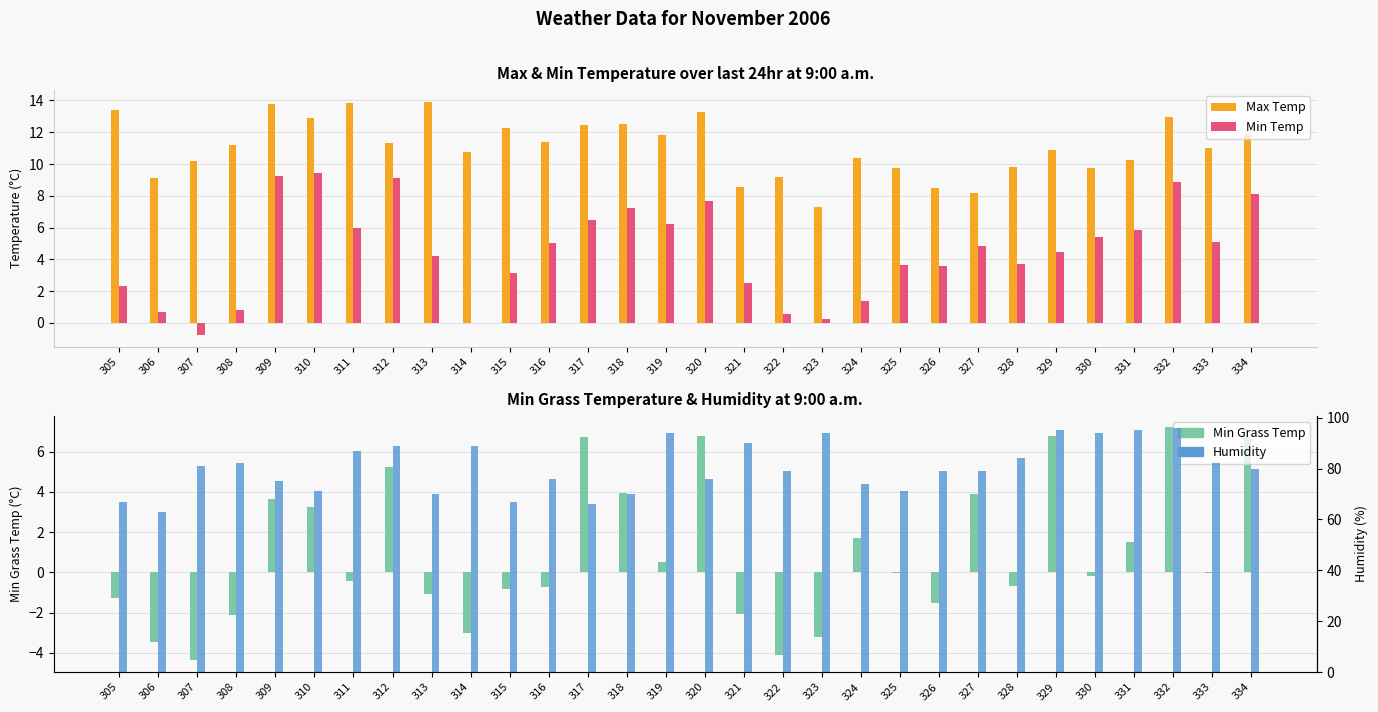

Reading left to right, transcribe all the data shown in this chart.

Max Temp: 13.4	9.2	10.2	11.2	13.8	12.9	13.8	11.3	13.9	10.8	12.3	11.4	12.4	12.6	11.8	13.3	8.5	9.2	7.3	10.4	9.7	8.5	8.2	9.8	10.9	9.7	10.3	12.9	11.0	11.9
Min Temp: 2.3	0.7	-0.8	0.8	9.2	9.4	6.0	9.1	4.2	-0.0	3.1	5.0	6.5	7.3	6.2	7.7	2.5	0.6	0.2	1.4	3.6	3.6	4.8	3.7	4.4	5.4	5.8	8.9	5.1	8.1
Min Grass Temp: -1.3	-3.5	-4.4	-2.1	3.6	3.2	-0.4	5.2	-1.1	-3.0	-0.8	-0.7	6.7	3.9	0.5	6.8	-2.1	-4.1	-3.2	1.7	-0.1	-1.5	3.9	-0.7	6.8	-0.2	1.5	7.2	-0.1	6.7
Humidity: 67.0	63.0	81.0	82.0	75.0	71.0	87.0	89.0	70.0	89.0	67.0	76.0	66.0	70.0	94.0	76.0	90.0	79.0	94.0	74.0	71.0	79.0	79.0	84.0	95.0	94.0	95.0	96.0	82.0	80.0